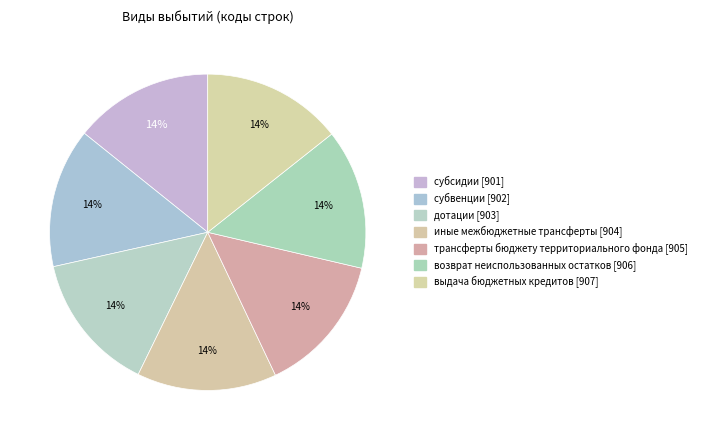

True or false: трансферты бюджету территориального фонда [905] accounts for 24% of the total.

False